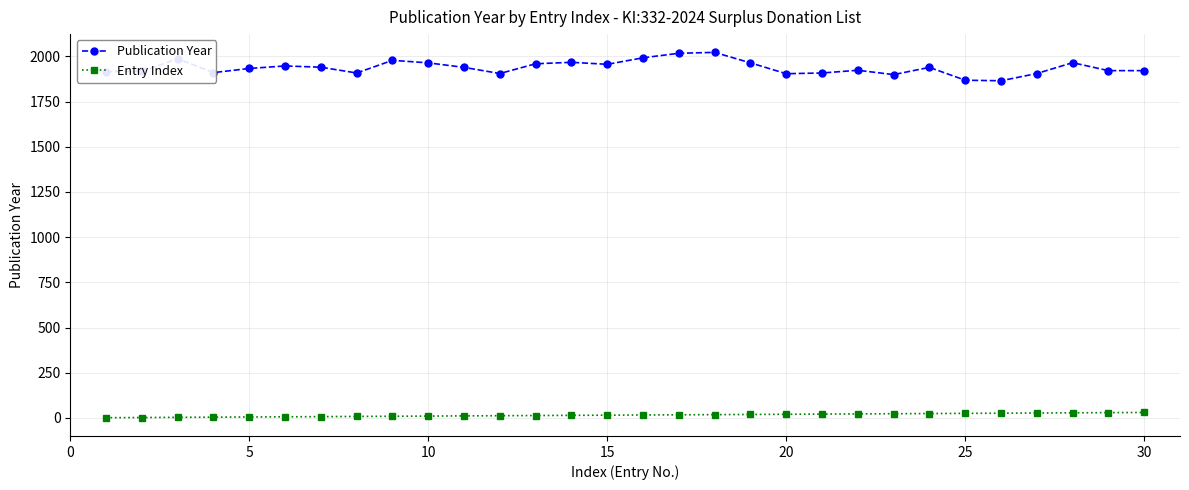

What is the average value of the Entry Index series?

16